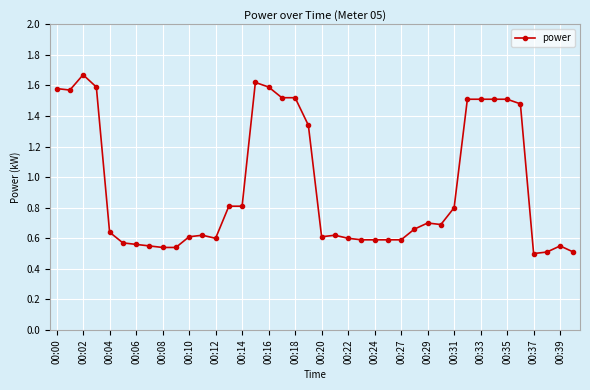

How many values are between 0 and 1?

26